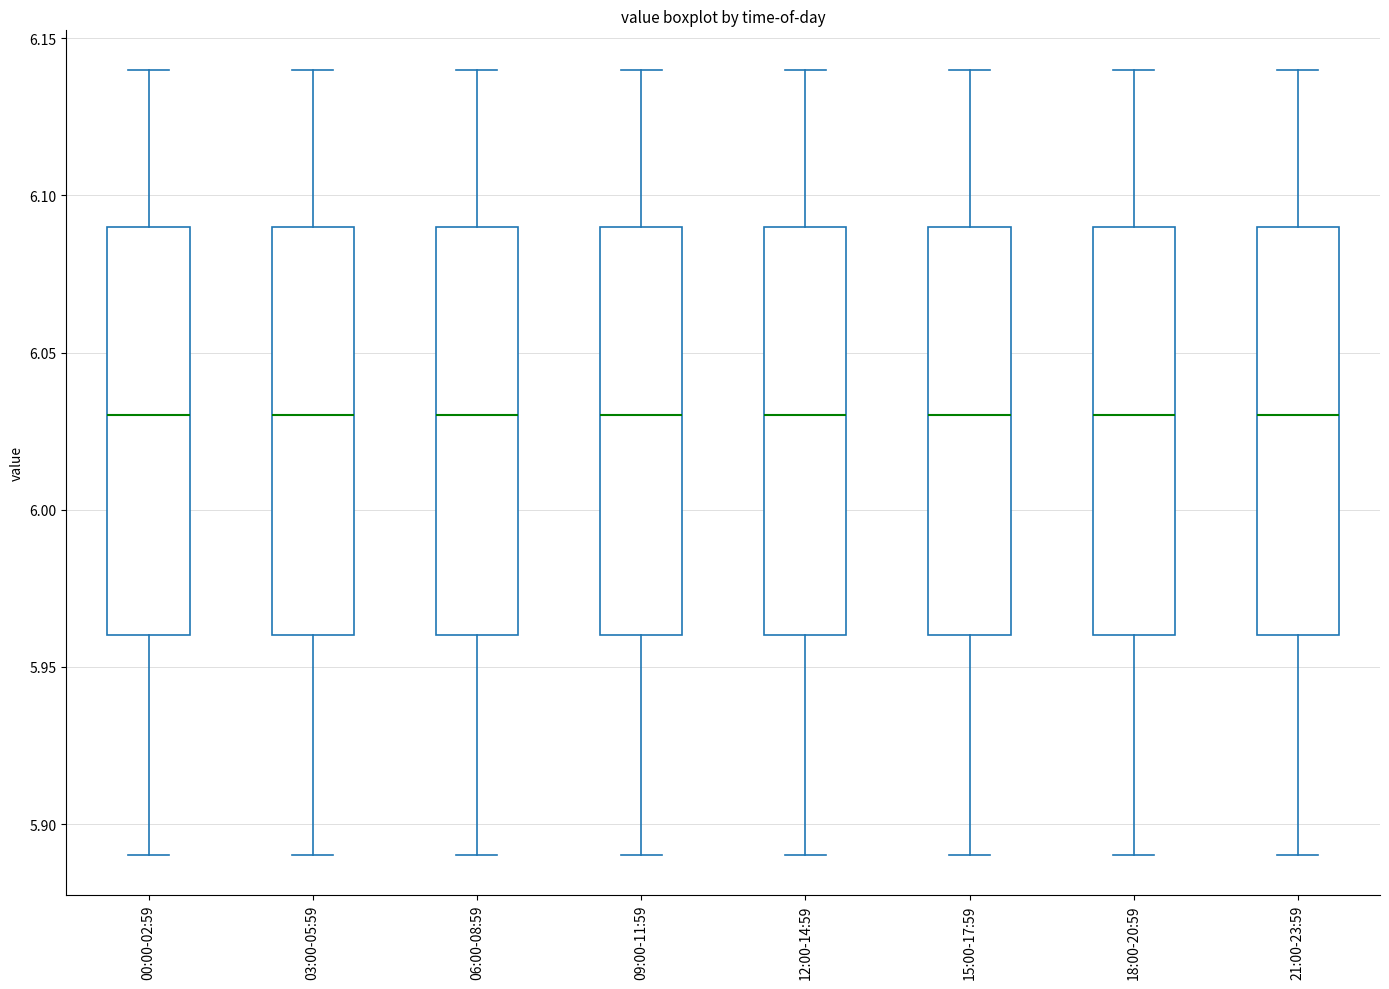

Reading left to right, read every box against the y-axis: the position of its median line, the range the box covers, and the ends of its whiskers. The values are not printed on the chart, so give them approximately, as read against the axis.

00:00-02:59: median 6.03, box 5.96 to 6.09, whiskers 5.89 to 6.14
03:00-05:59: median 6.03, box 5.96 to 6.09, whiskers 5.89 to 6.14
06:00-08:59: median 6.03, box 5.96 to 6.09, whiskers 5.89 to 6.14
09:00-11:59: median 6.03, box 5.96 to 6.09, whiskers 5.89 to 6.14
12:00-14:59: median 6.03, box 5.96 to 6.09, whiskers 5.89 to 6.14
15:00-17:59: median 6.03, box 5.96 to 6.09, whiskers 5.89 to 6.14
18:00-20:59: median 6.03, box 5.96 to 6.09, whiskers 5.89 to 6.14
21:00-23:59: median 6.03, box 5.96 to 6.09, whiskers 5.89 to 6.14